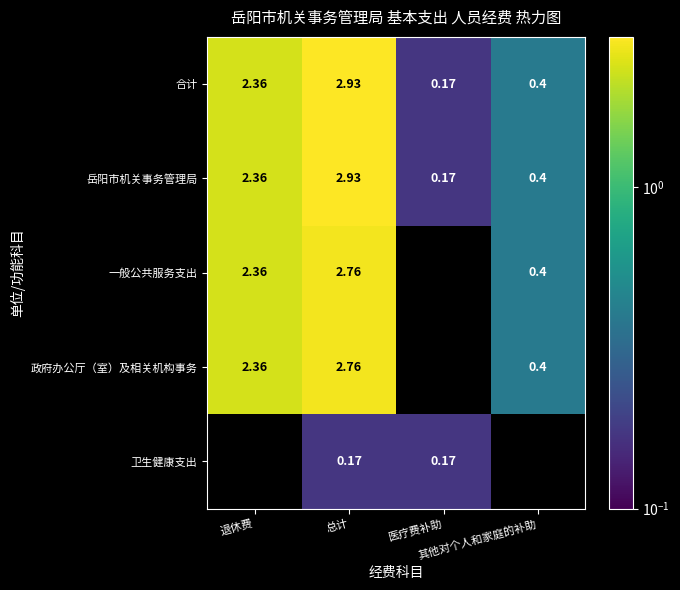

Which has a higher value, 总计 or 退休费?

总计